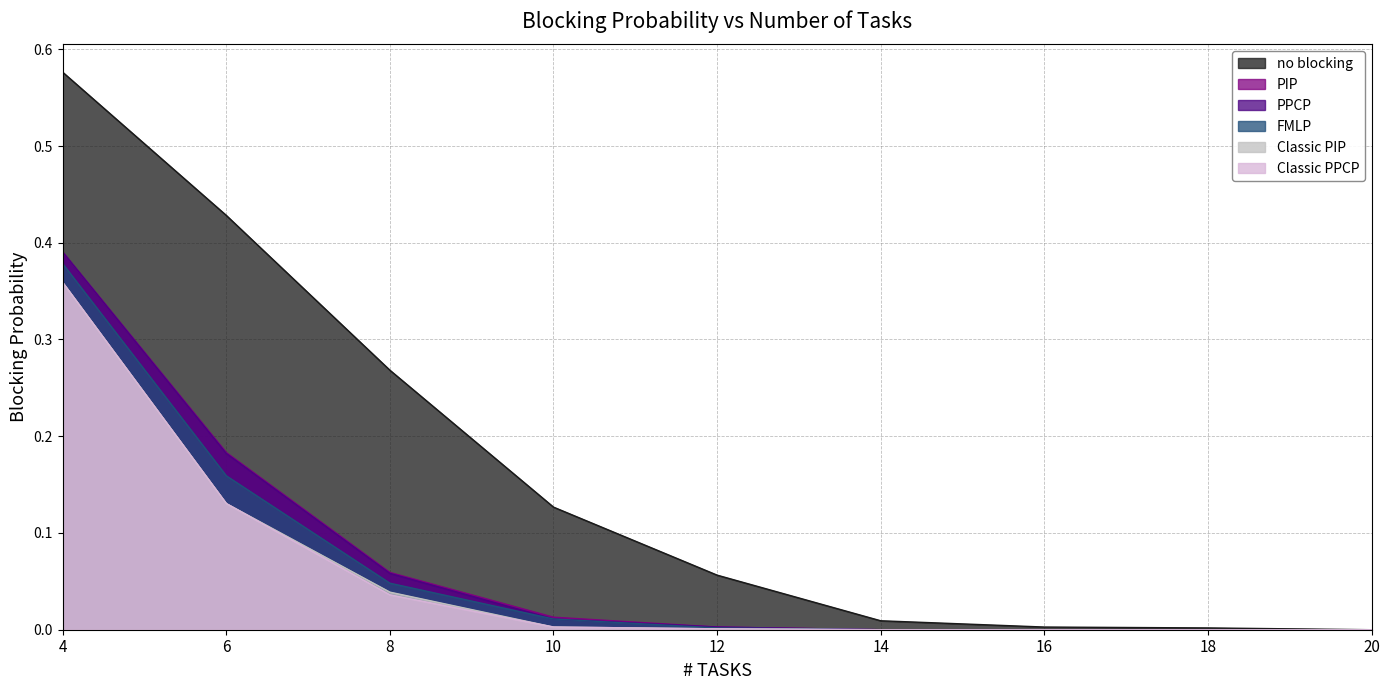

True or false: no blocking and Classic PPCP intersect in this chart.

False